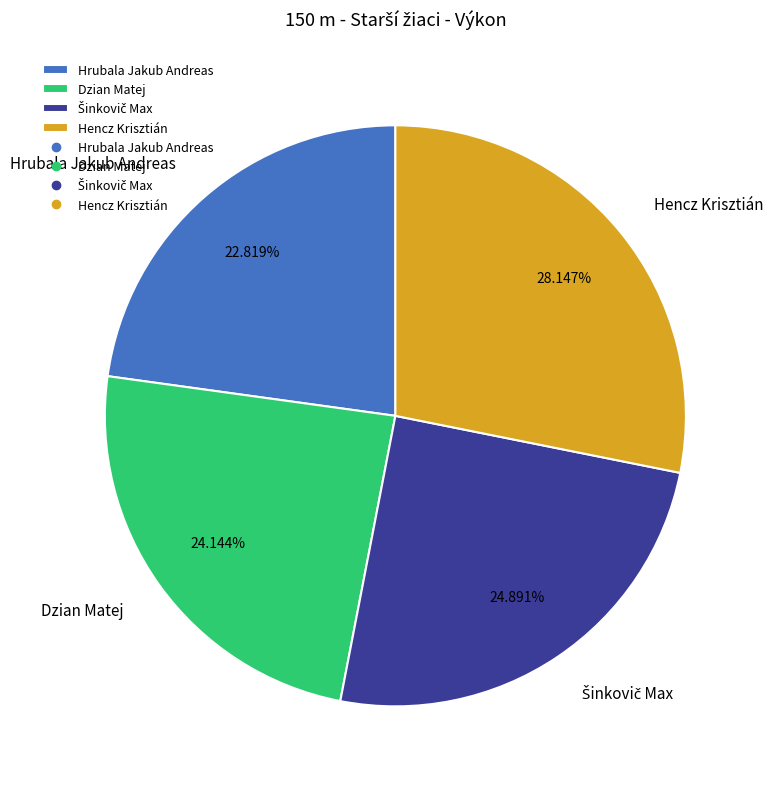

Is there any slice that represents more than half of the pie?

No